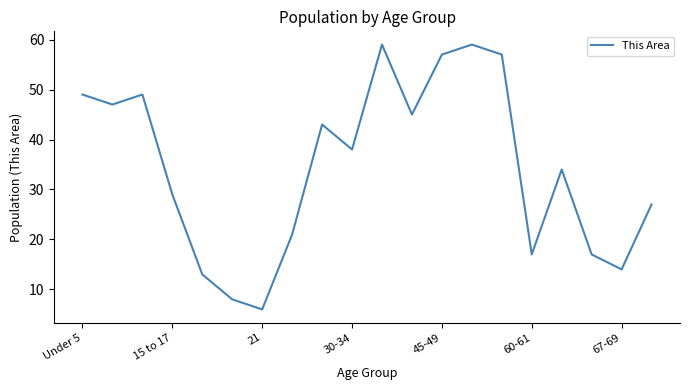

What is the maximum value shown in the chart?

59